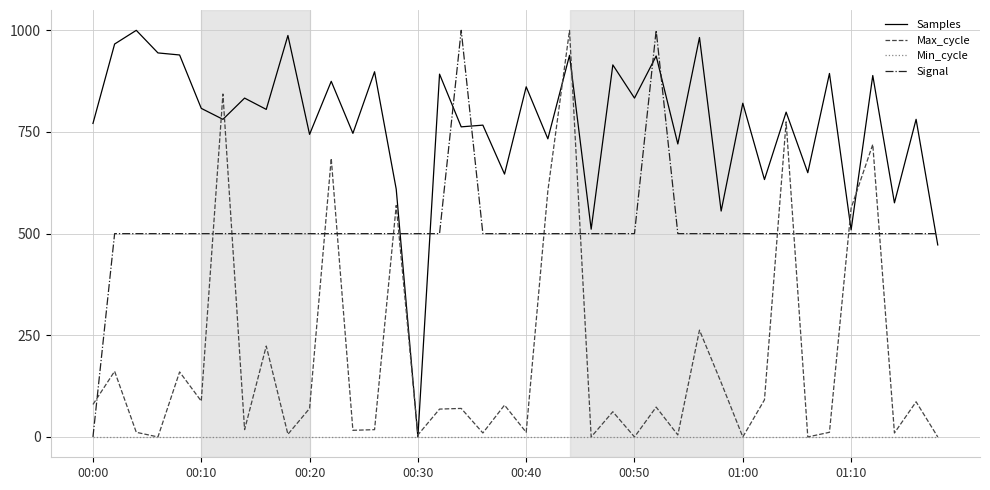

How many lines are shown in the chart?

4